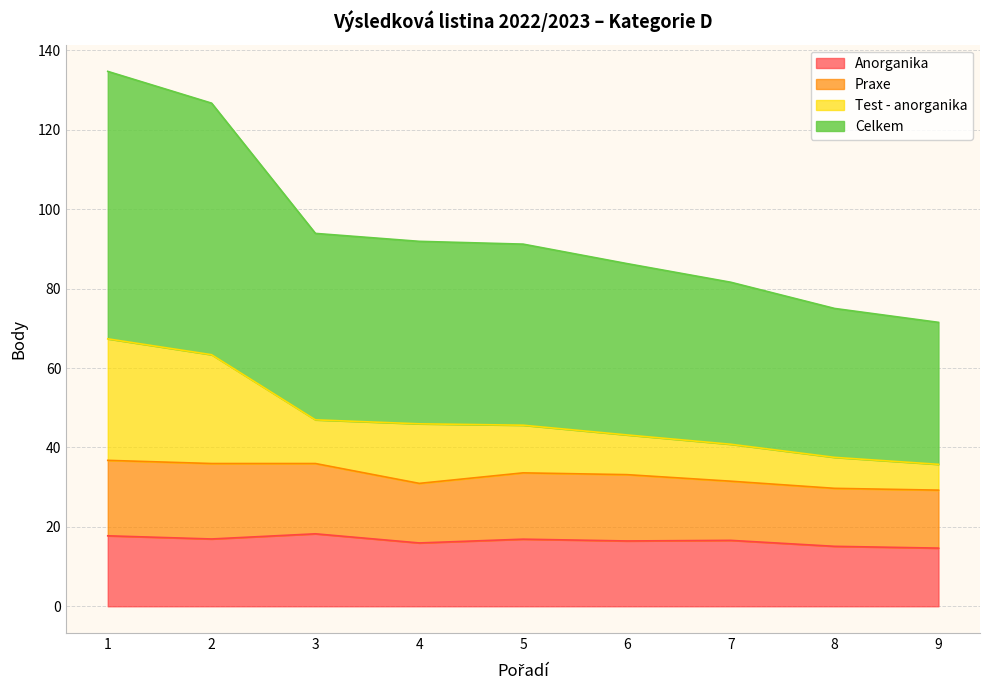

What is the total value across all series at 8?

75.0